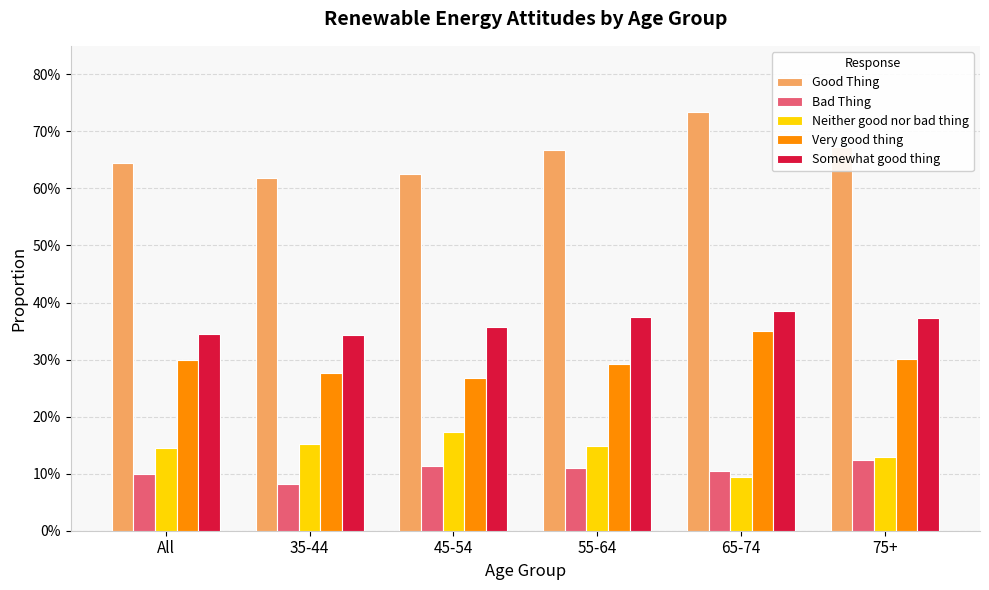

Is the value of Somewhat good thing at 35-44 greater than the value of Very good thing at 35-44?

Yes